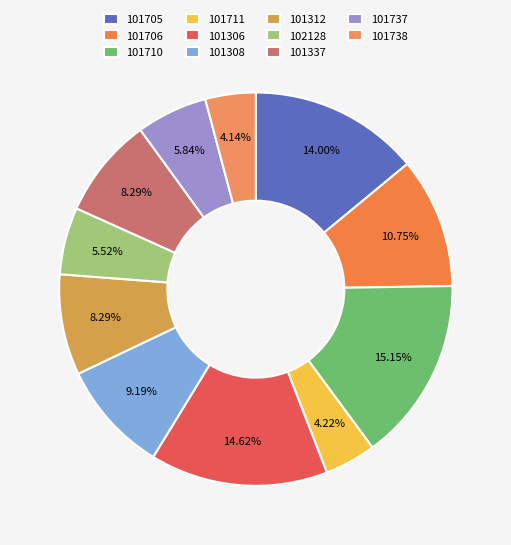

Is 101737 the majority of the pie?

No